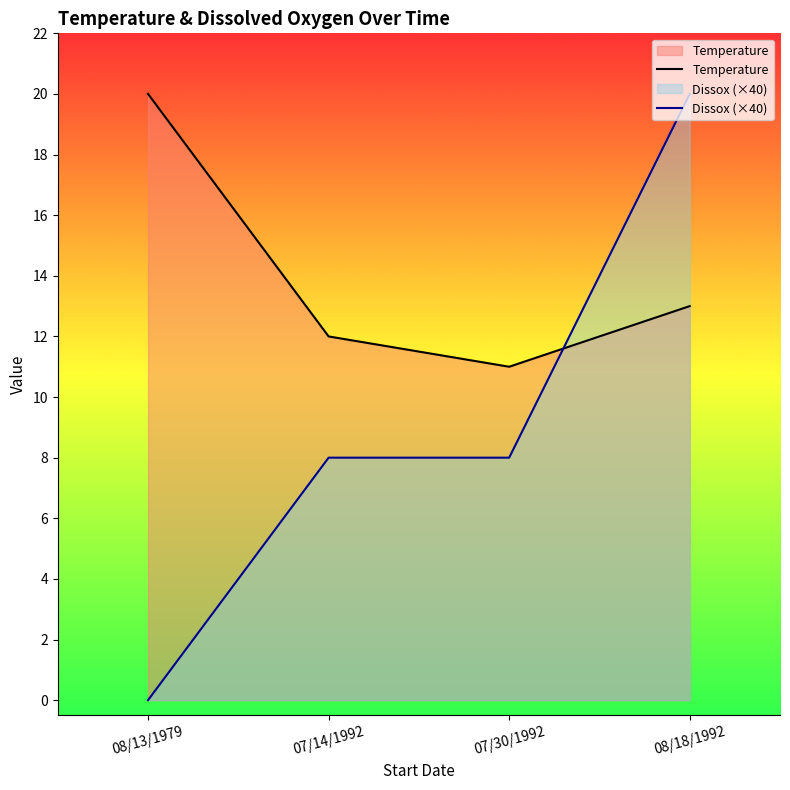

Reading left to right, list all the values displayed in this chart.

Temperature: 20	12	11	13
Dissox (×40): 0	8	8	20